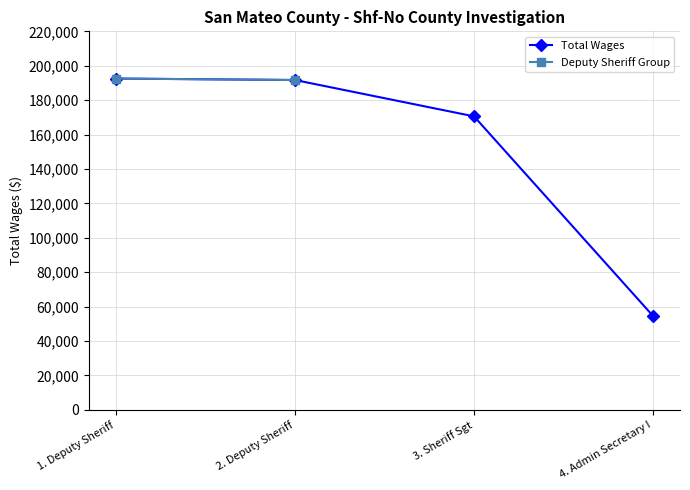

The value of Total Wages at 1. Deputy Sheriff is 192560. True or false?

True